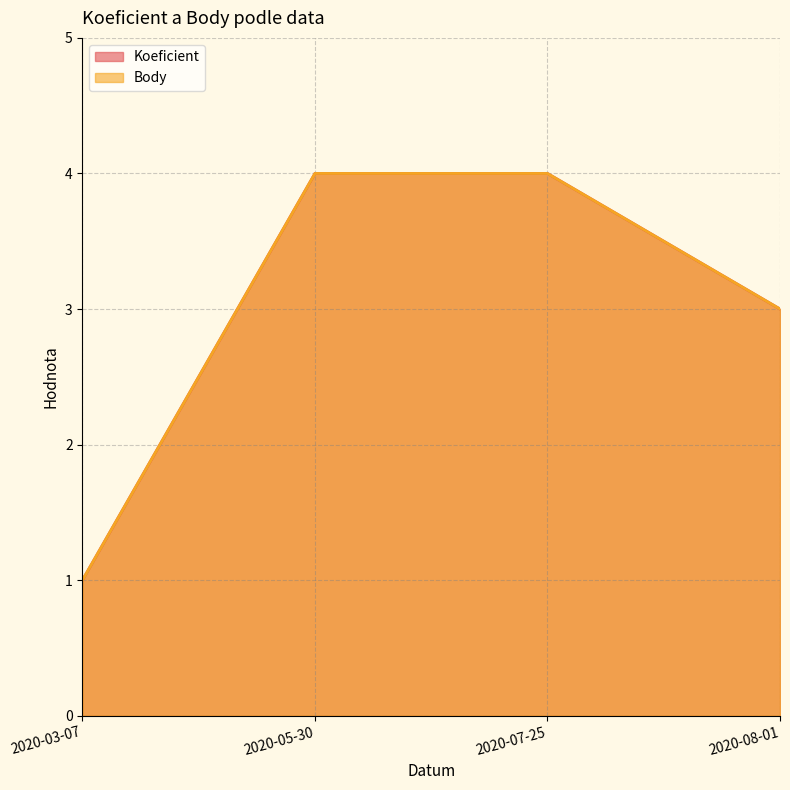

What is the sum of all Body values?

12